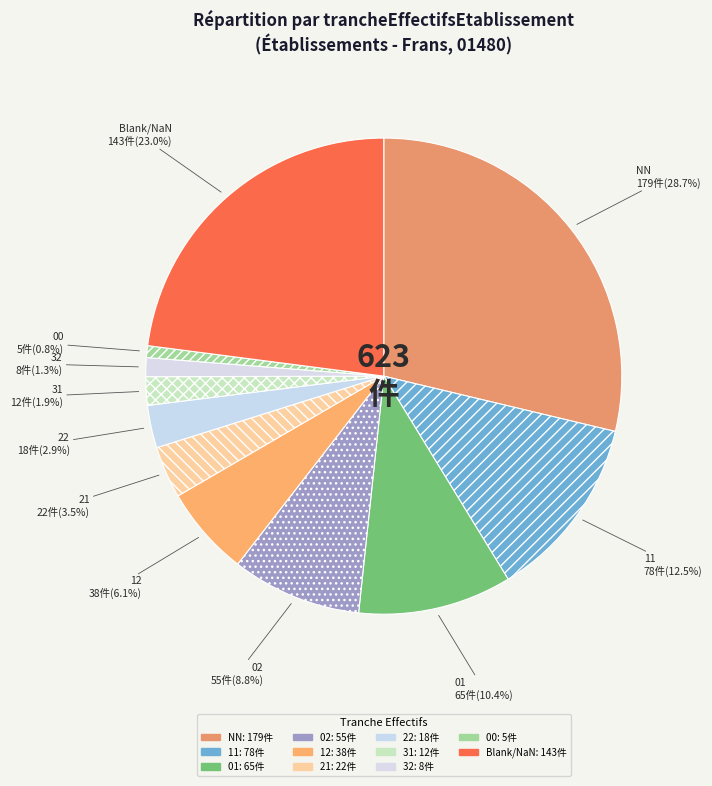

Does 00 account for over 50% of the chart?

No